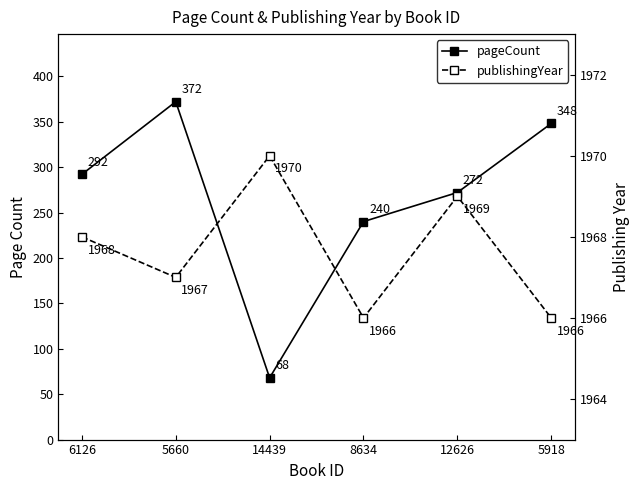

At how many categories does at least one series exceed 1055?

6